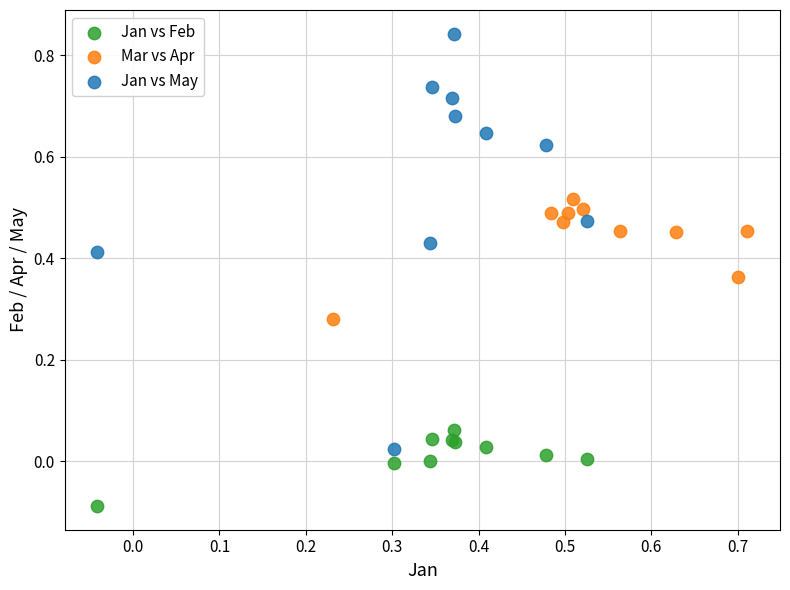

Which series has the widest spread of Y values?

Jan vs May